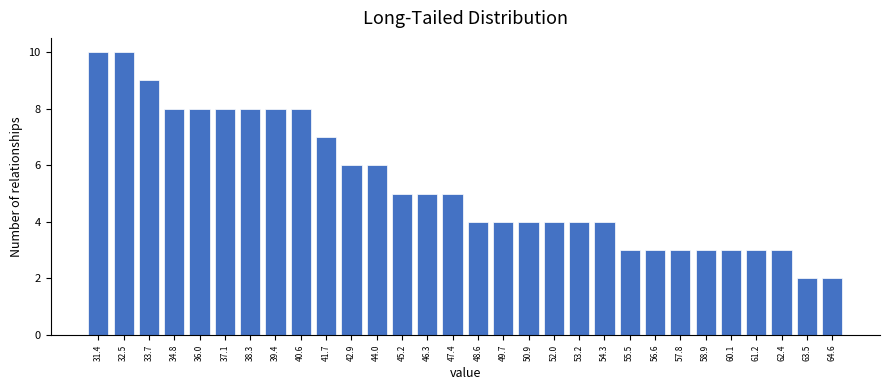

Reading left to right, transcribe all the data shown in this chart.

31.4=10	32.5=10	33.7=9	34.8=8	36.0=8	37.1=8	38.3=8	39.4=8	40.6=8	41.7=7	42.9=6	44.0=6	45.2=5	46.3=5	47.4=5	48.6=4	49.7=4	50.9=4	52.0=4	53.2=4	54.3=4	55.5=3	56.6=3	57.8=3	58.9=3	60.1=3	61.2=3	62.4=3	63.5=2	64.6=2